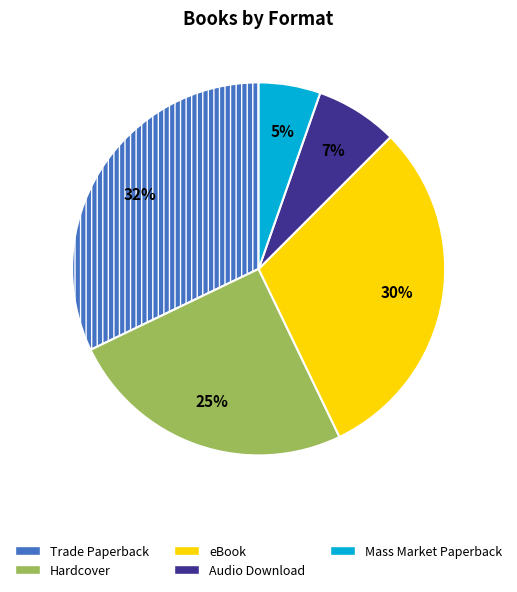

To the nearest percent, what is the difference between the largest and smallest slice percentages?

27%